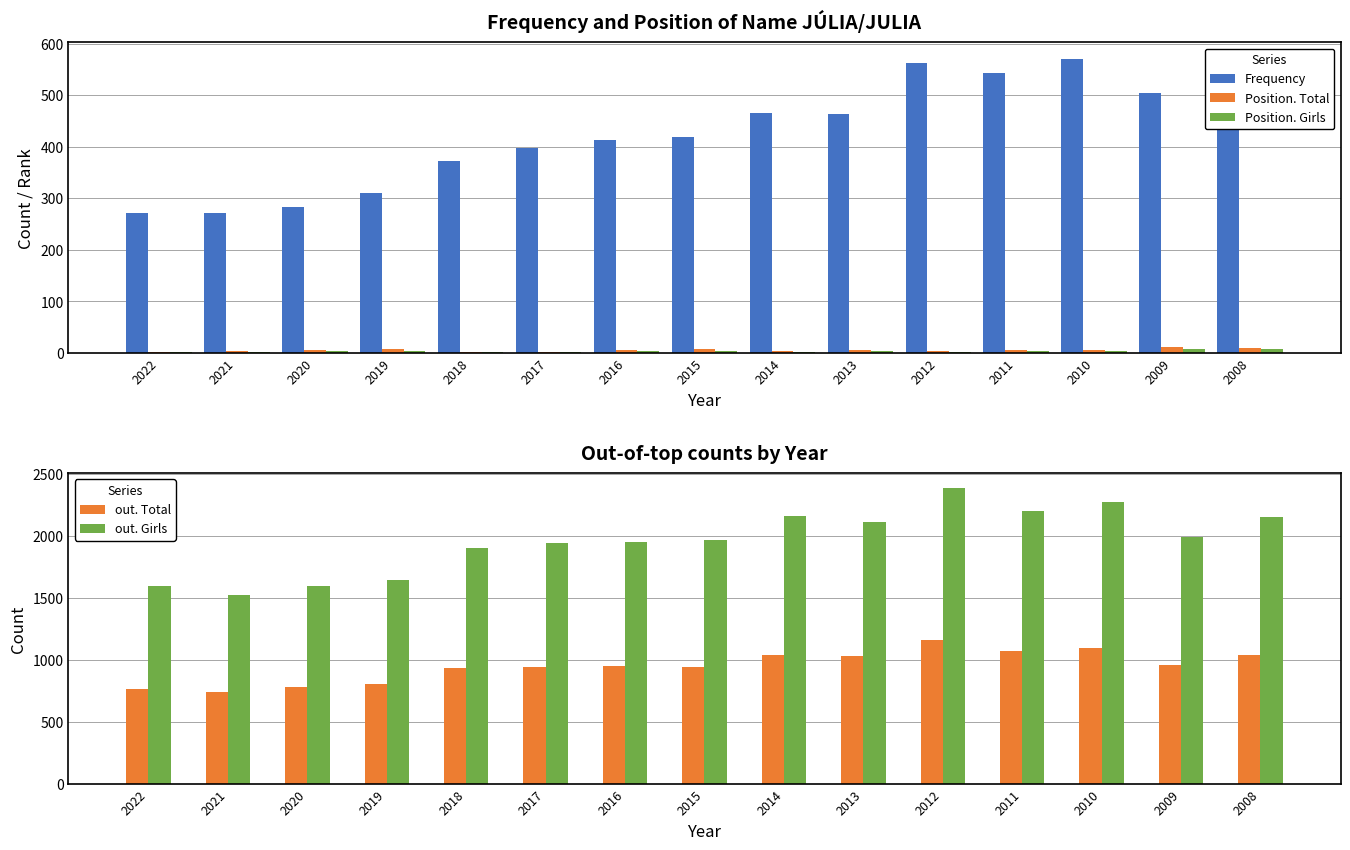

At which category does the chart reach its minimum across all series?

2022